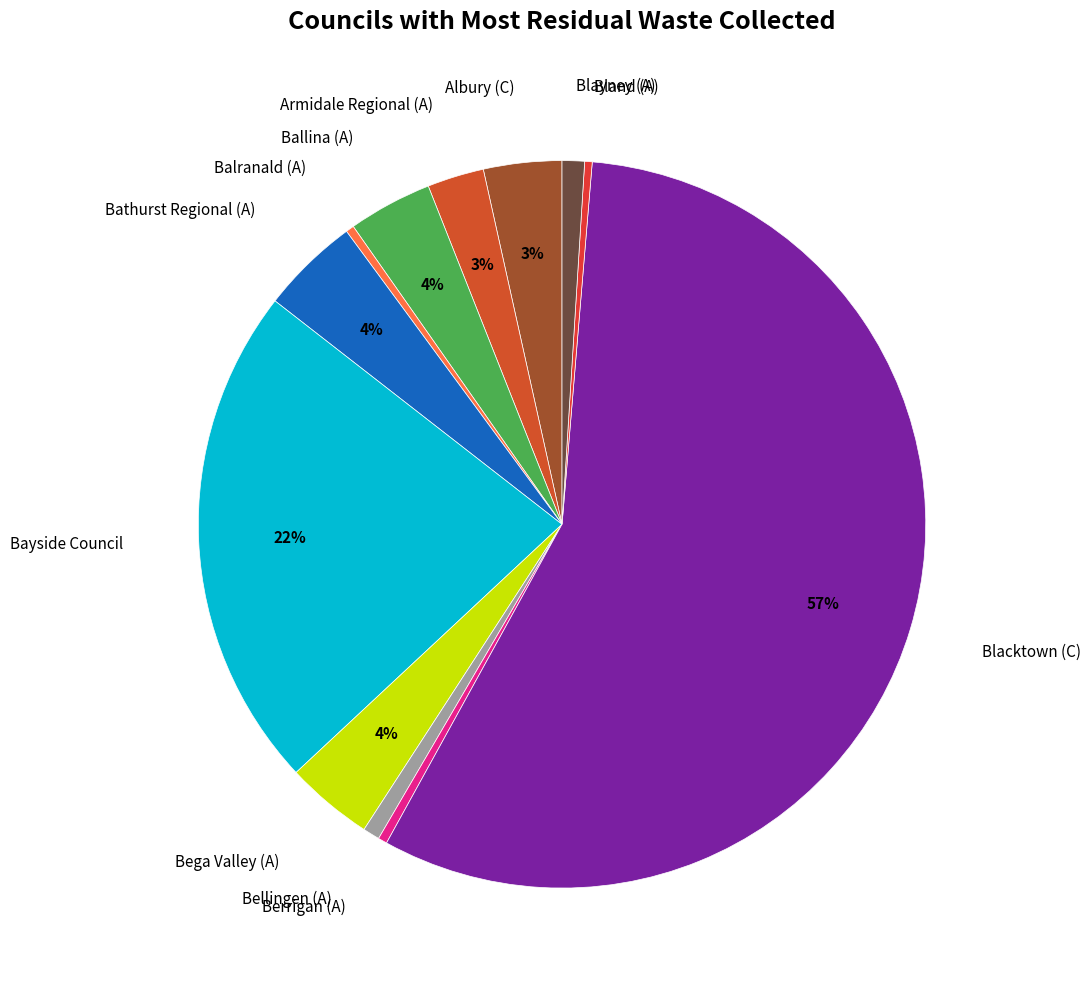

Count the number of slices in the pie.

12